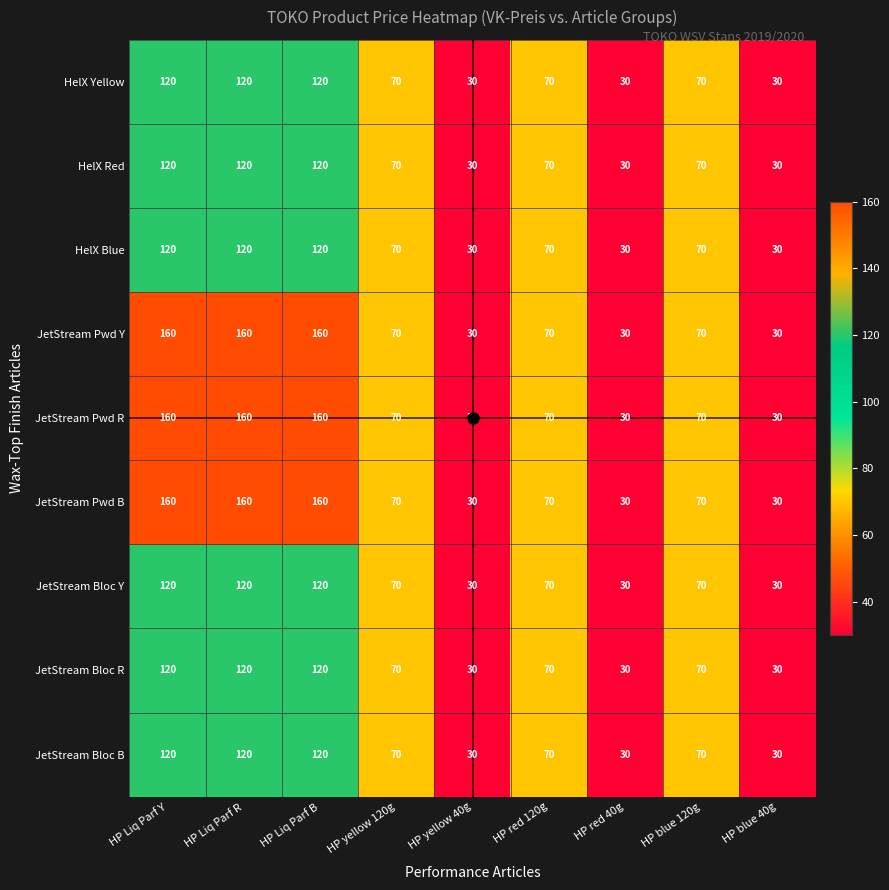

Read the HelX Blue value at HP red 120g, to the nearest 10.

70